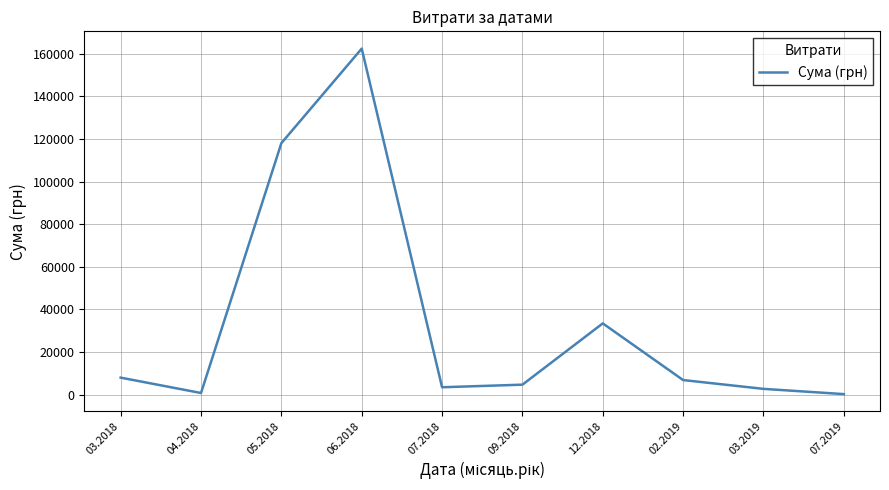

Is it true that the value at 07.2019 is 228.5?

True